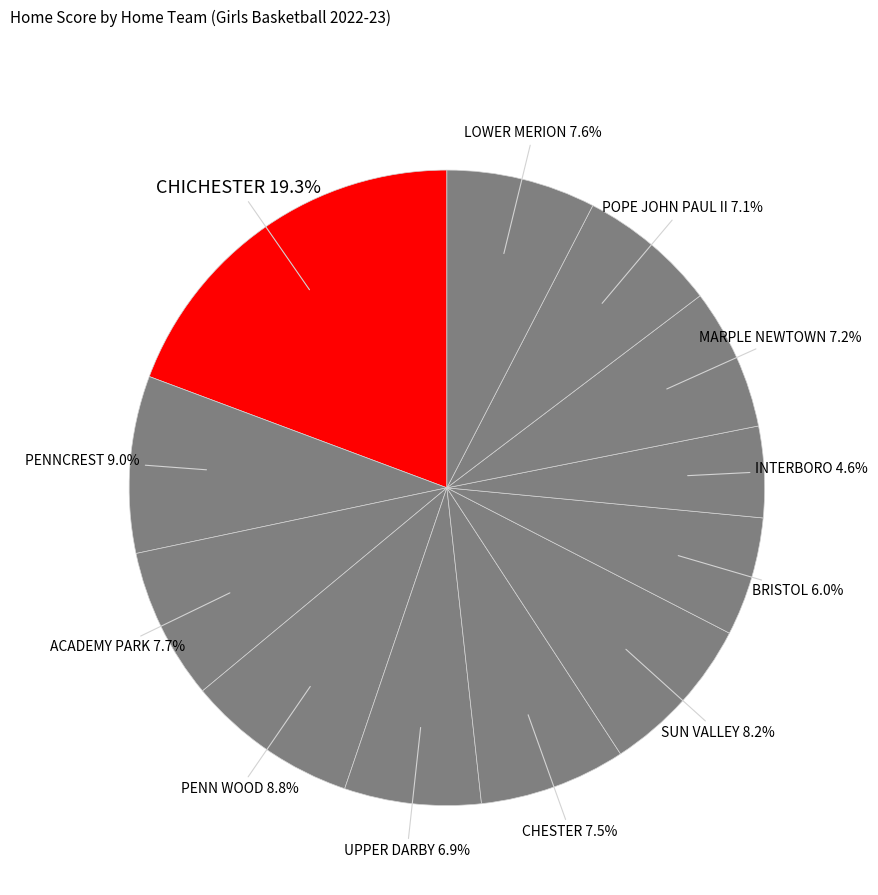

Which category has the smallest portion of the pie?

INTERBORO